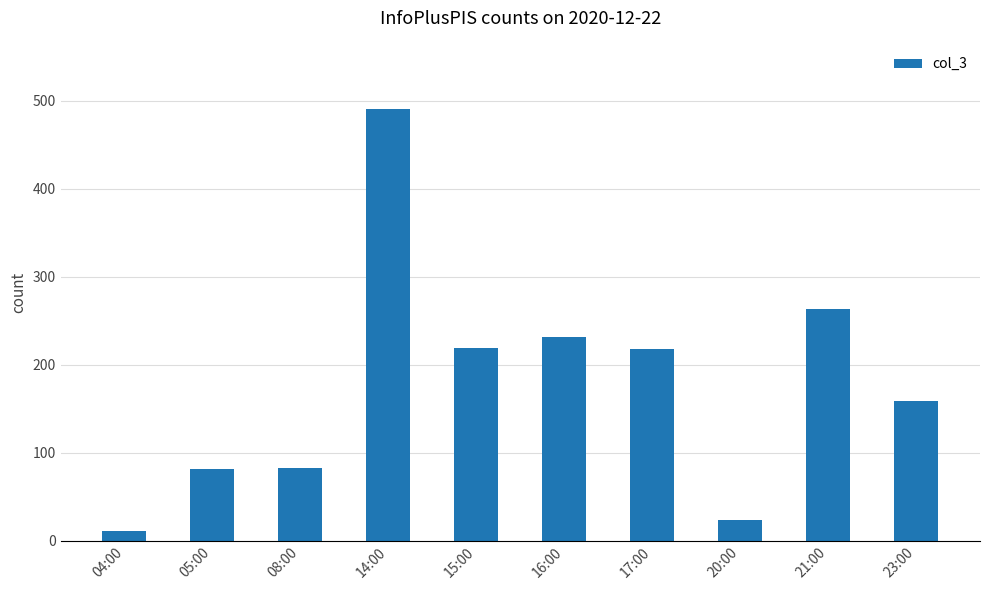

What is the difference between the maximum and minimum values?

479